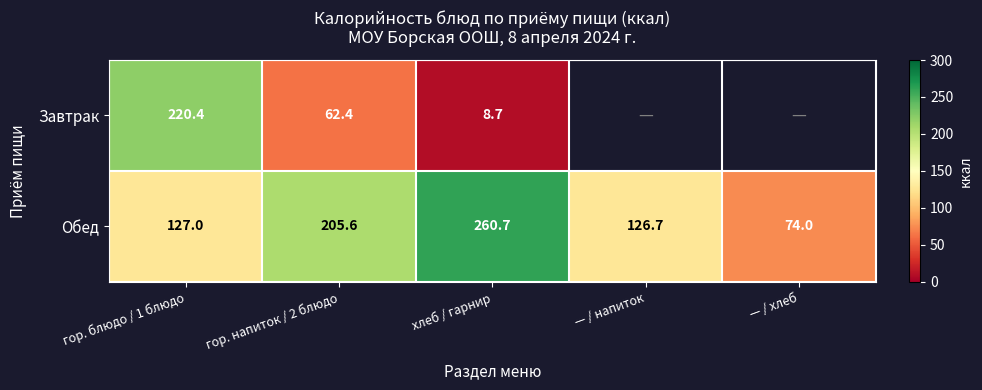

Rank the series at хлеб / гарнир from highest to lowest value.

Обед, Завтрак